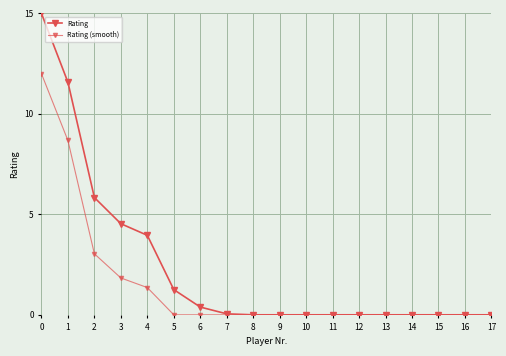

Count the number of data series in this chart.

2